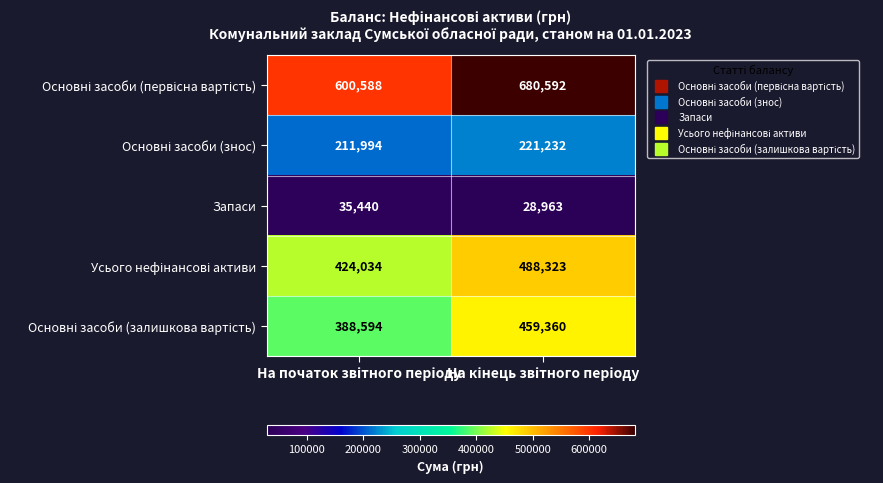

What is the maximum value shown in the chart?

680592